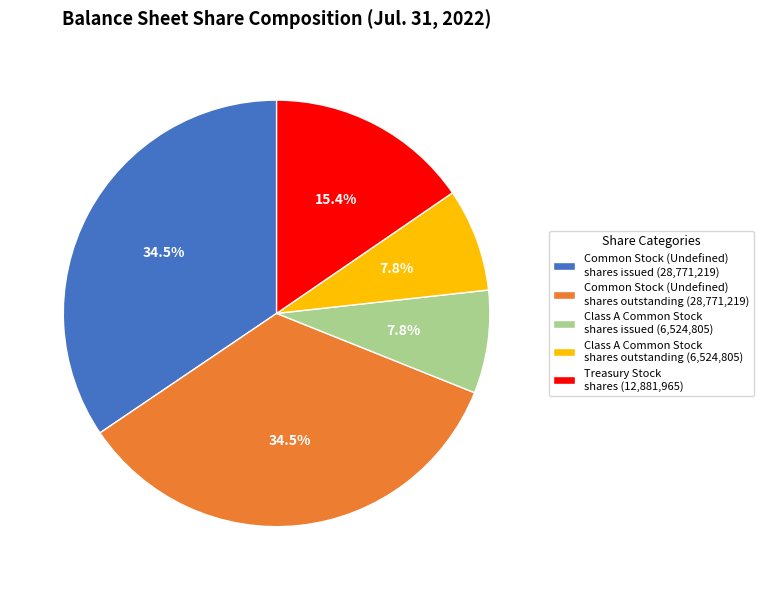

Approximately how many times larger is the value at Treasury Stock shares (12,881,965) compared to Common Stock (Undefined) shares outstanding (28,771,219)?

0.4